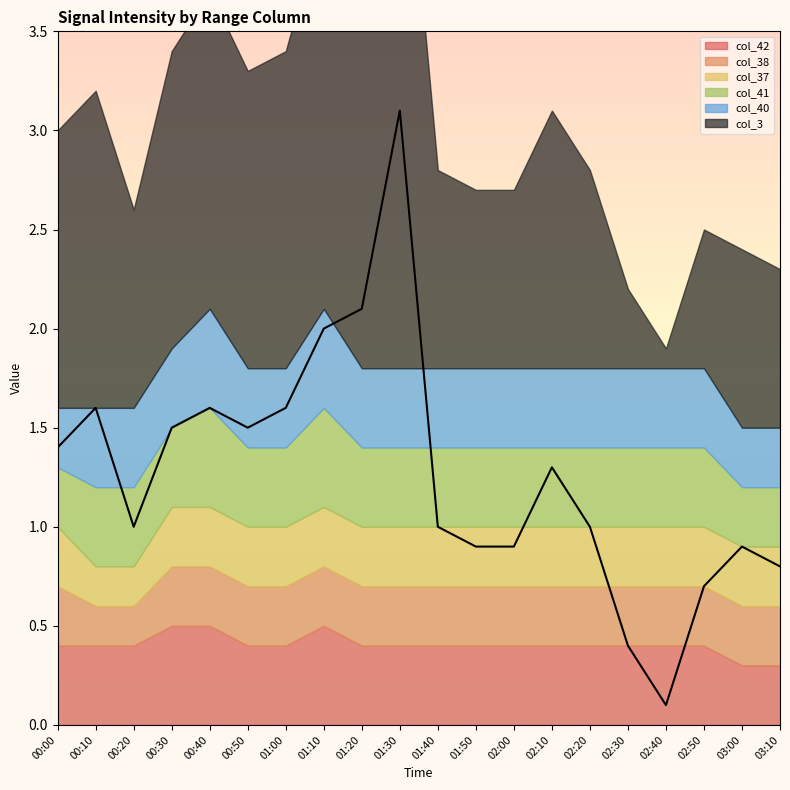

Does the chart have visible grid lines?

No